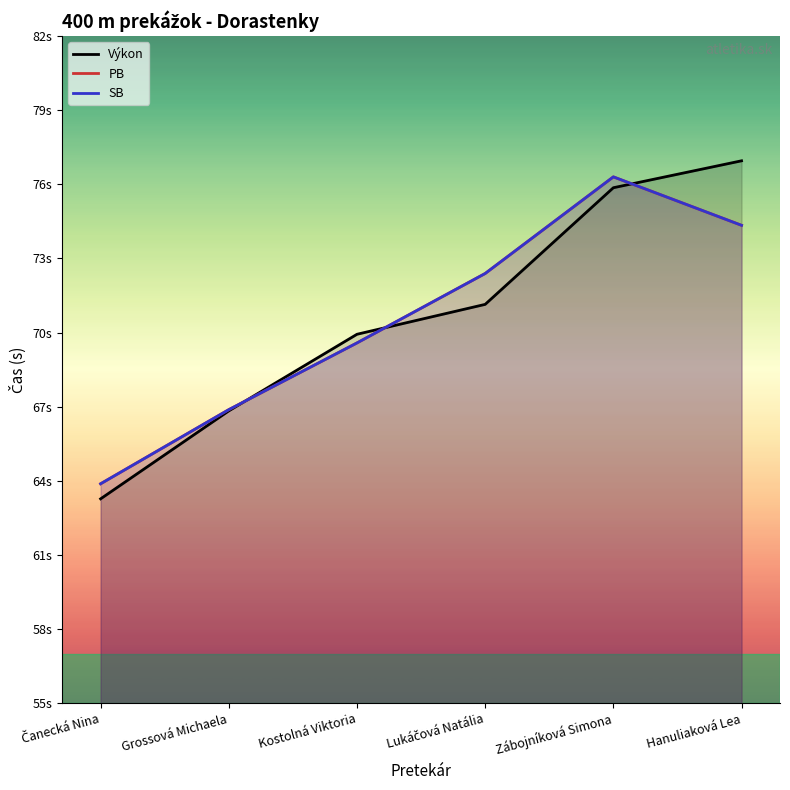

True or false: SB and Výkon cross at least once.

True